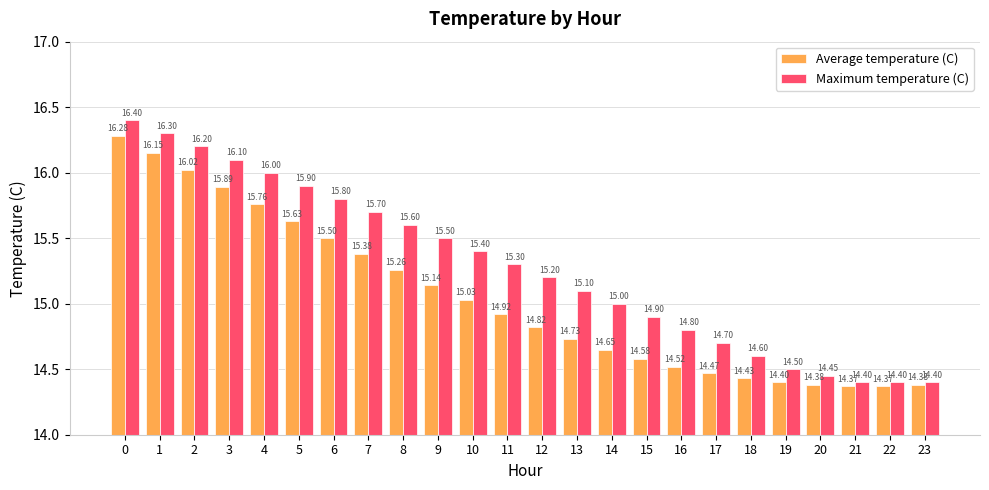

Rank the series at 10 from lowest to highest value.

Average temperature (C), Maximum temperature (C)